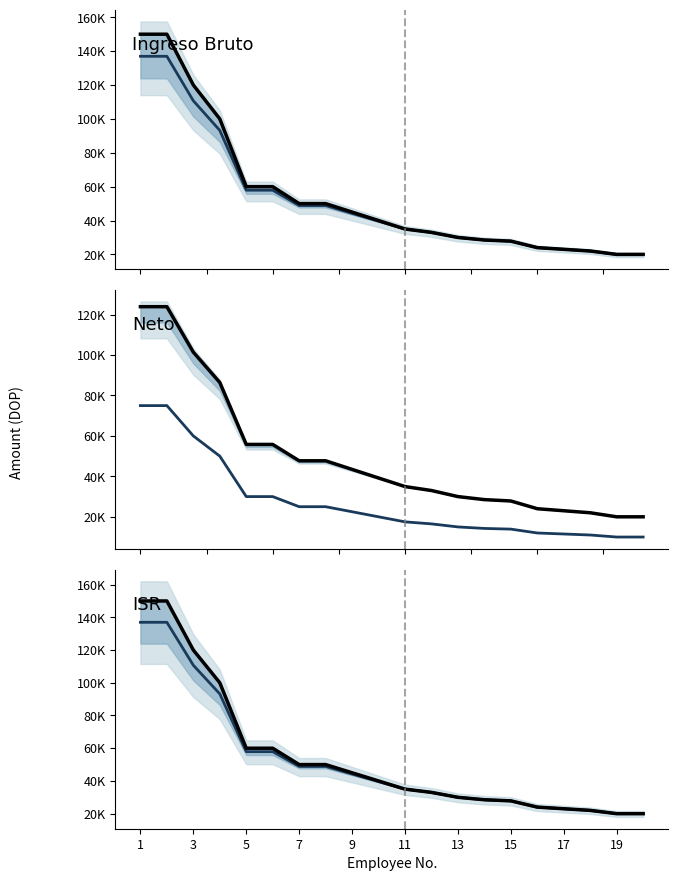

The Ingreso Bruto series shows 131280.3 at 7. True or false?

False